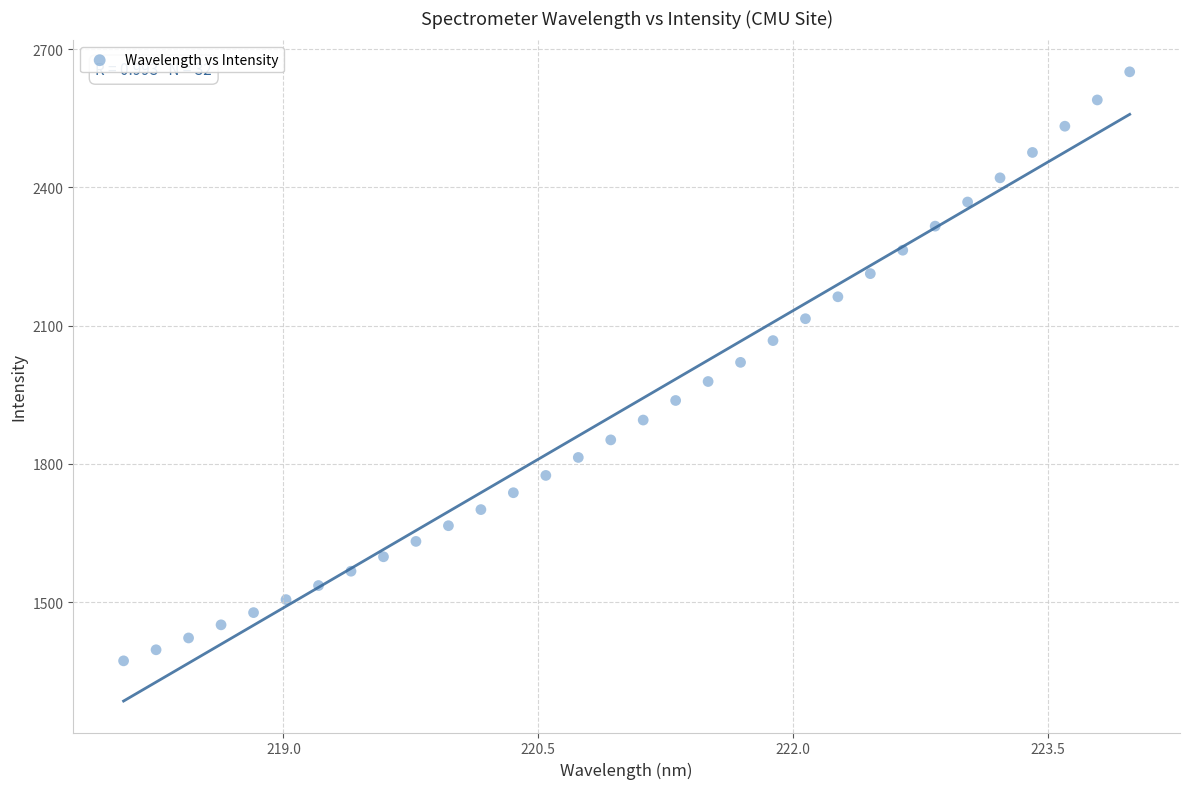

What is the range of Y values (max minus min)?

1278.4